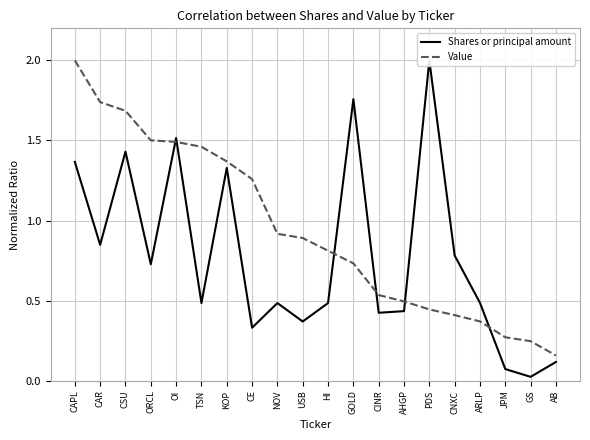

The value of Shares or principal amount at PDS is 2.0. True or false?

True